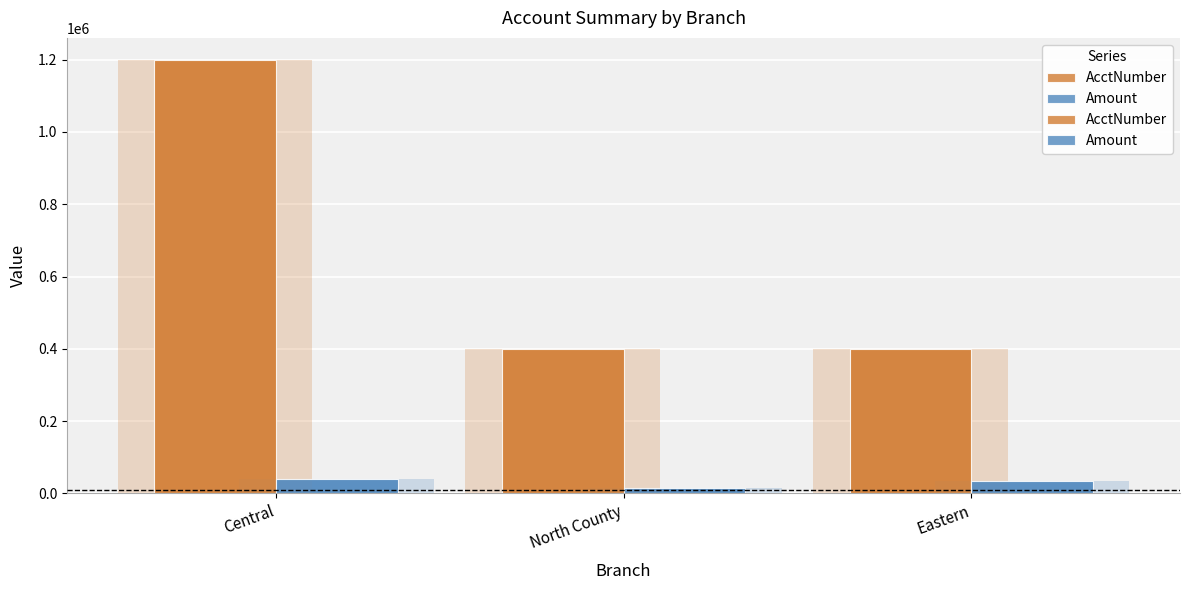

Is the value of AcctNumber at Central greater than the value of Amount at Eastern?

Yes